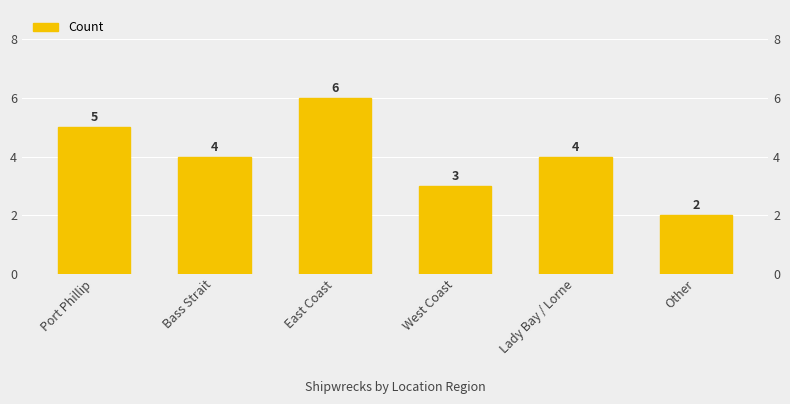

What is the change in value from Port Phillip to West Coast?

-2